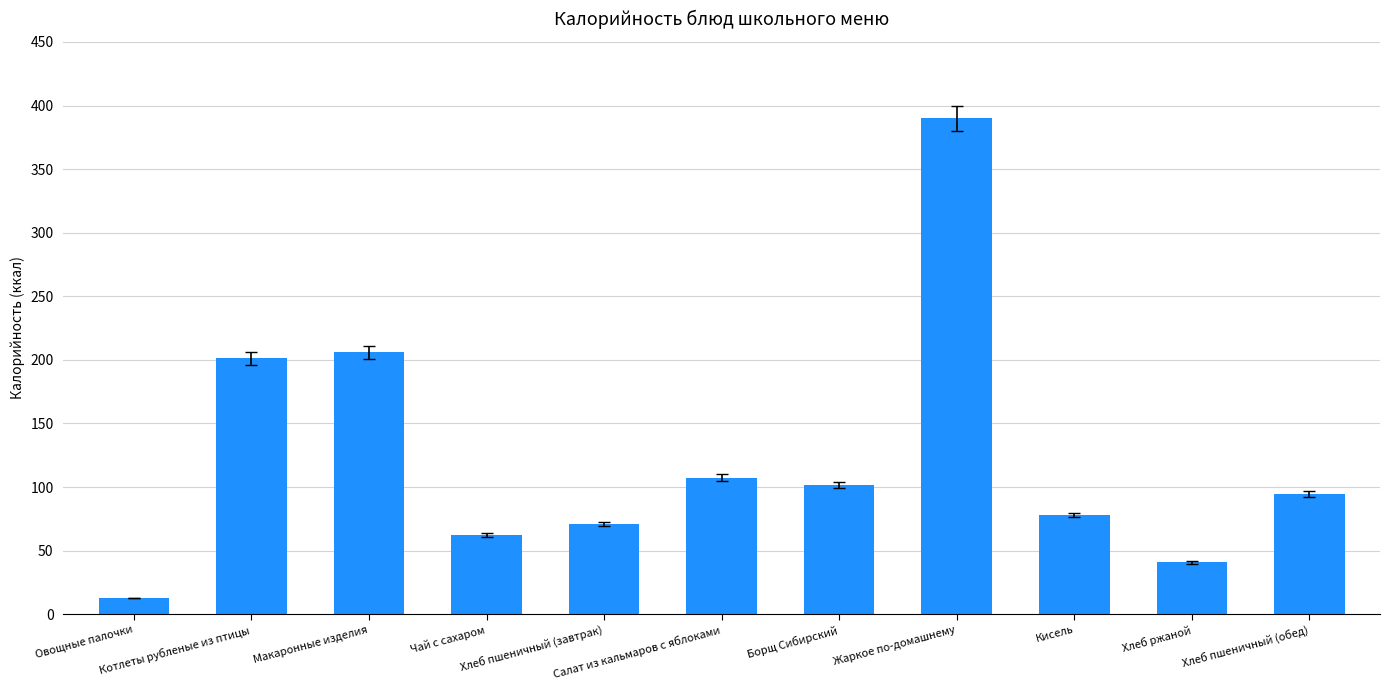

Reading left to right, what are all the values shown in this chart?

Овощные палочки=12.8	Котлеты рубленые из птицы=201.2	Макаронные изделия=205.9	Чай с сахаром=62.1	Хлеб пшеничный (завтрак)=71.1	Салат из кальмаров с яблоками=107.3	Борщ Сибирский=101.6	Жаркое по-домашнему=389.9	Кисель=78.0	Хлеб ржаной=40.8	Хлеб пшеничный (обед)=94.7